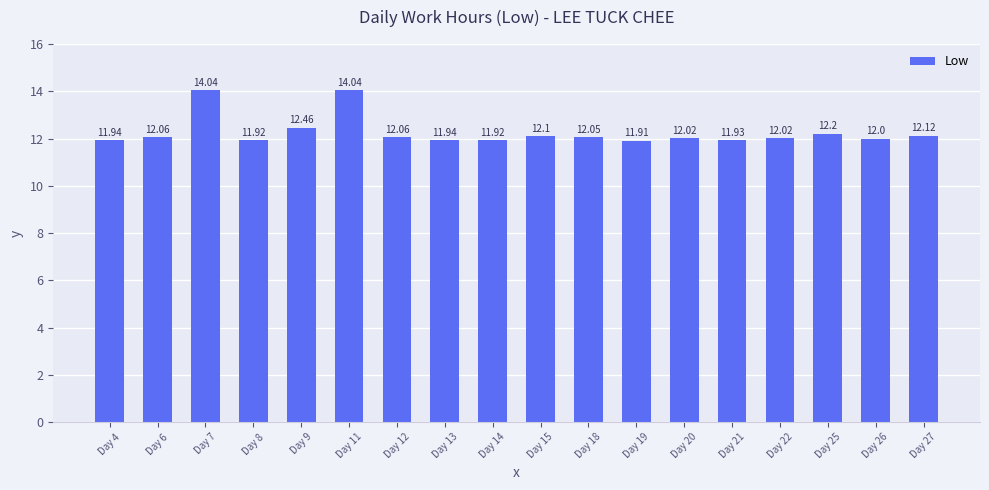

The chart shows a value of 12.1 at Day 12. True or false?

True